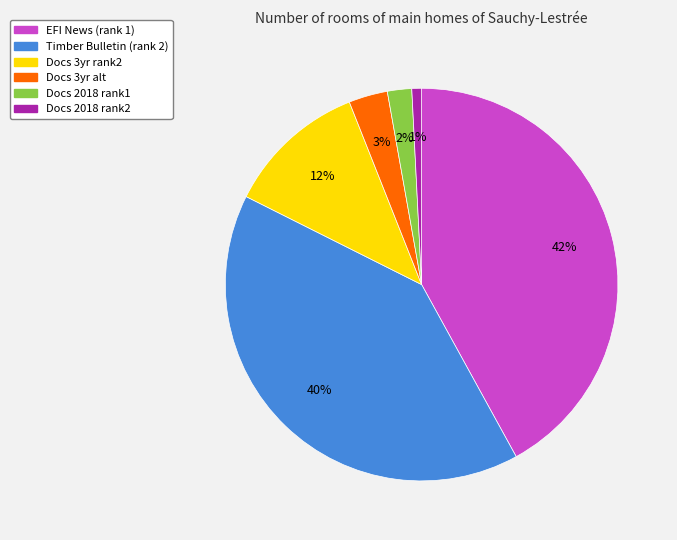

To the nearest percent, what is the average slice percentage?

17%